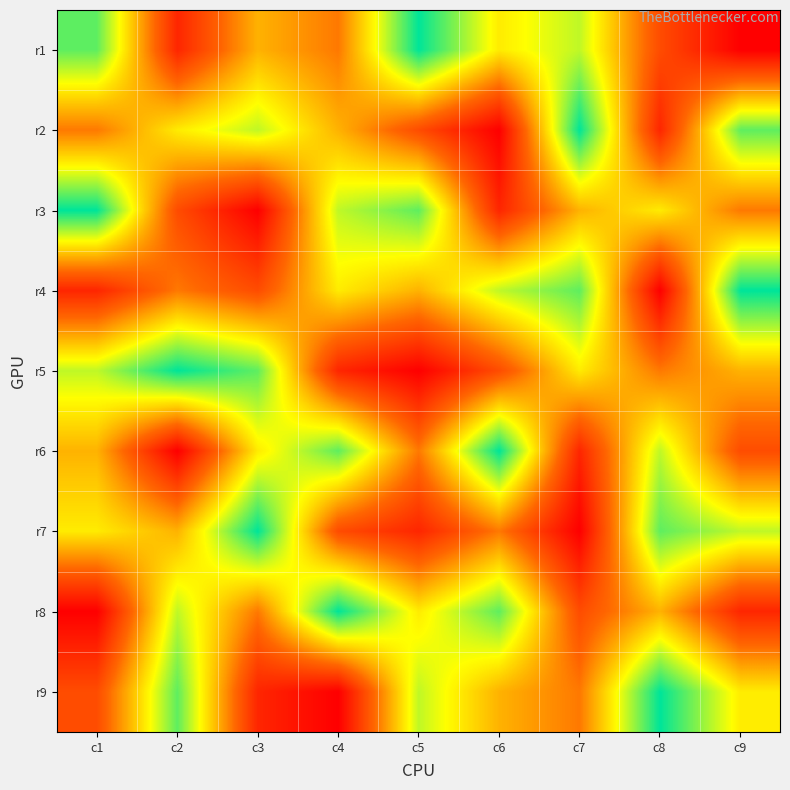

What is the maximum value shown in the chart?

9